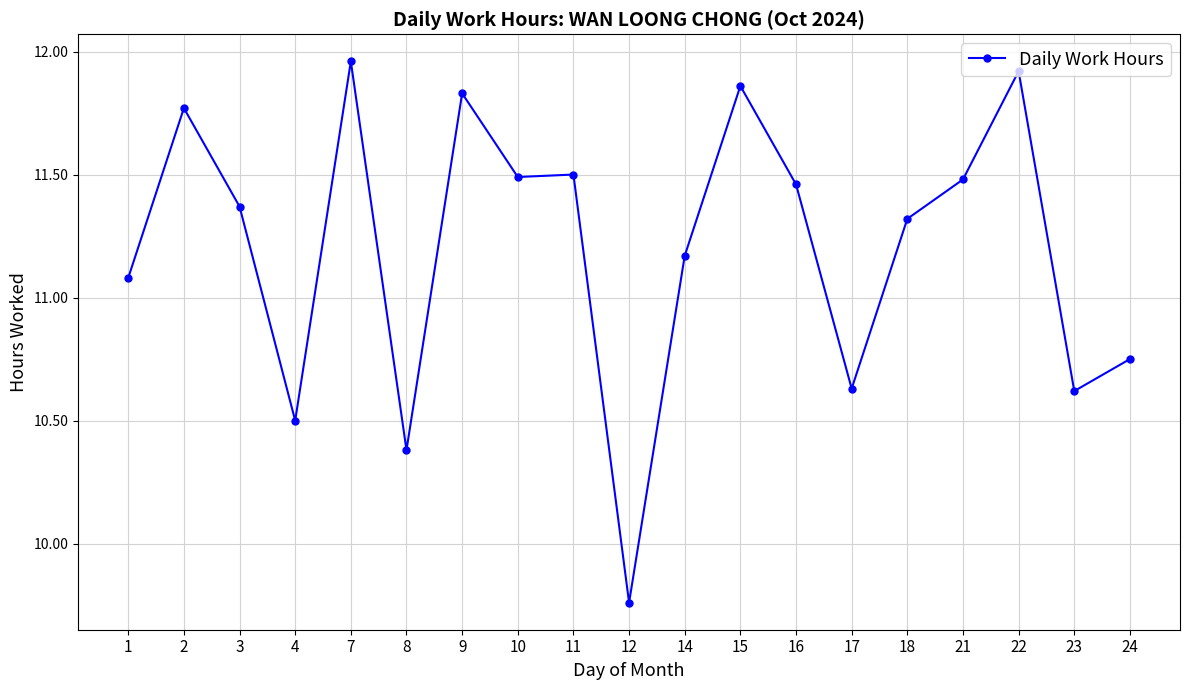

Approximately how many times larger is the value at 2 compared to 17?

1.1